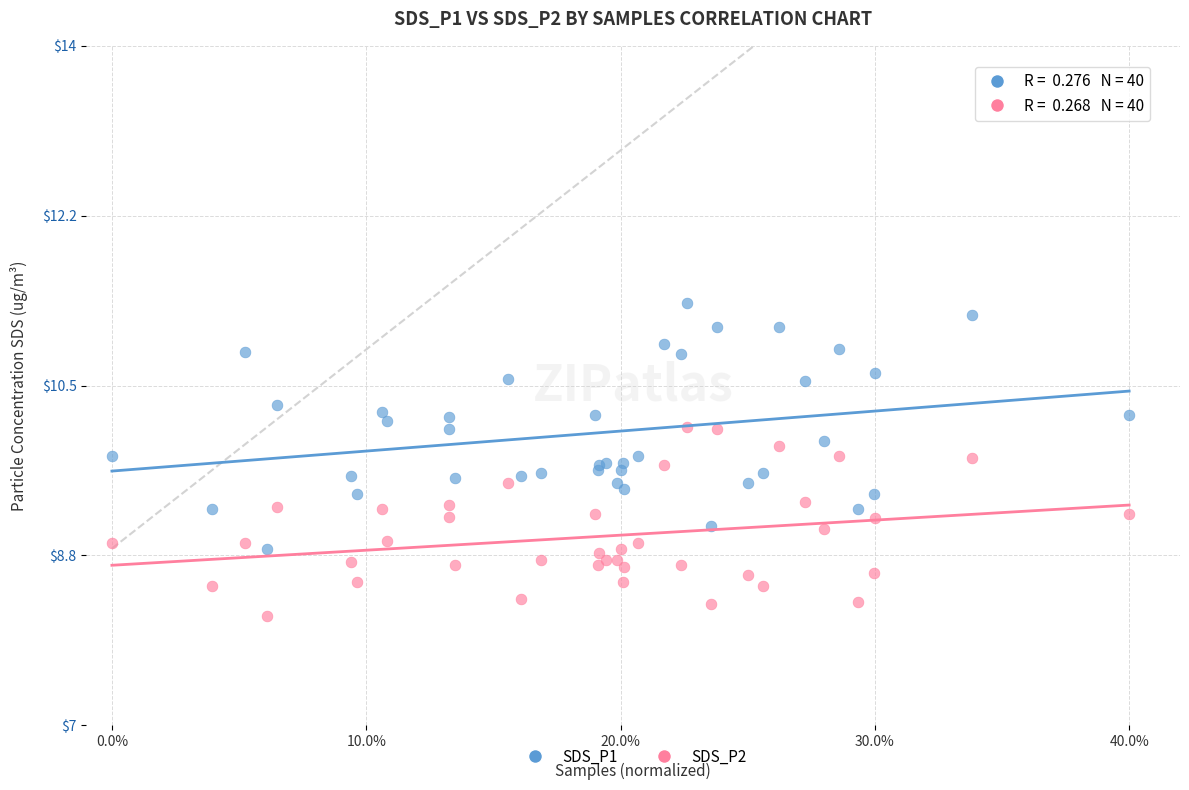

Which series reaches the minimum Y coordinate?

SDS_P2